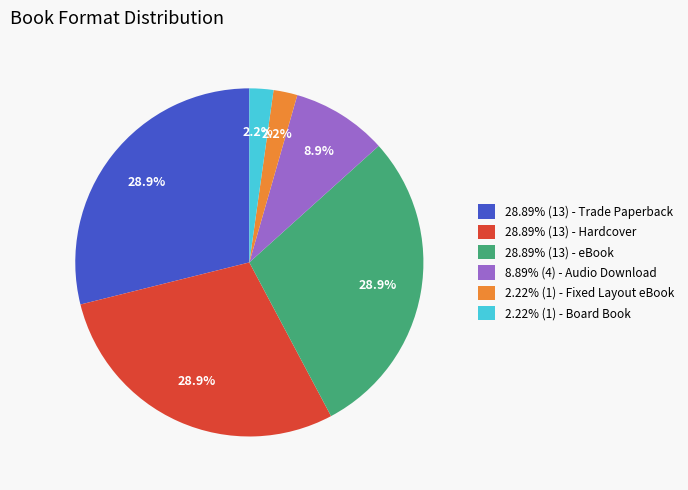

Count the number of slices in the pie.

6